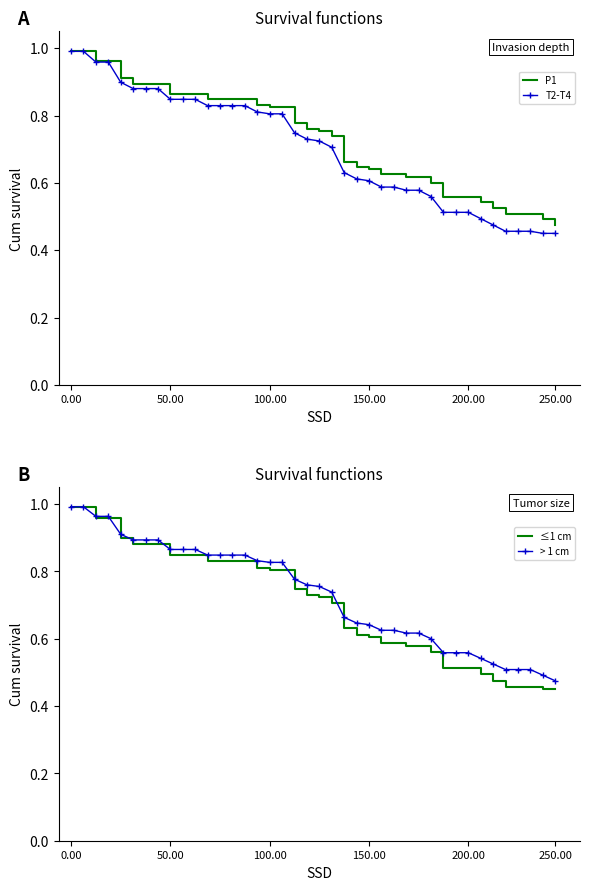

True or false: P2-censored and P2 intersect in this chart.

False